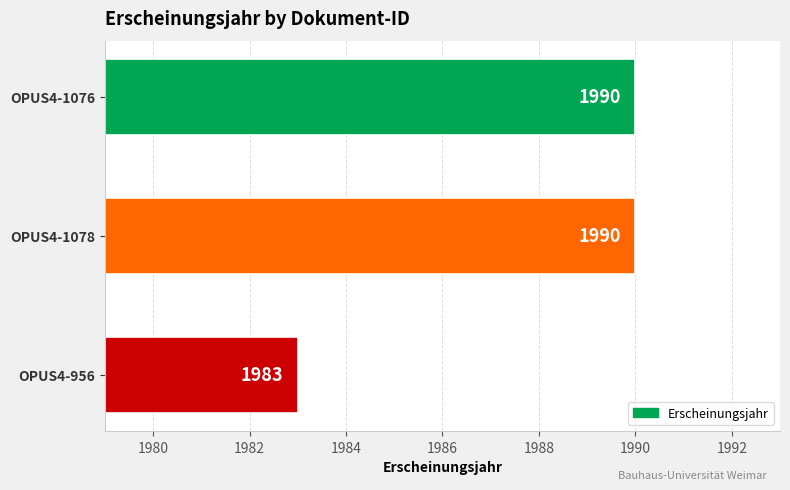

What is the greatest value displayed?

1990